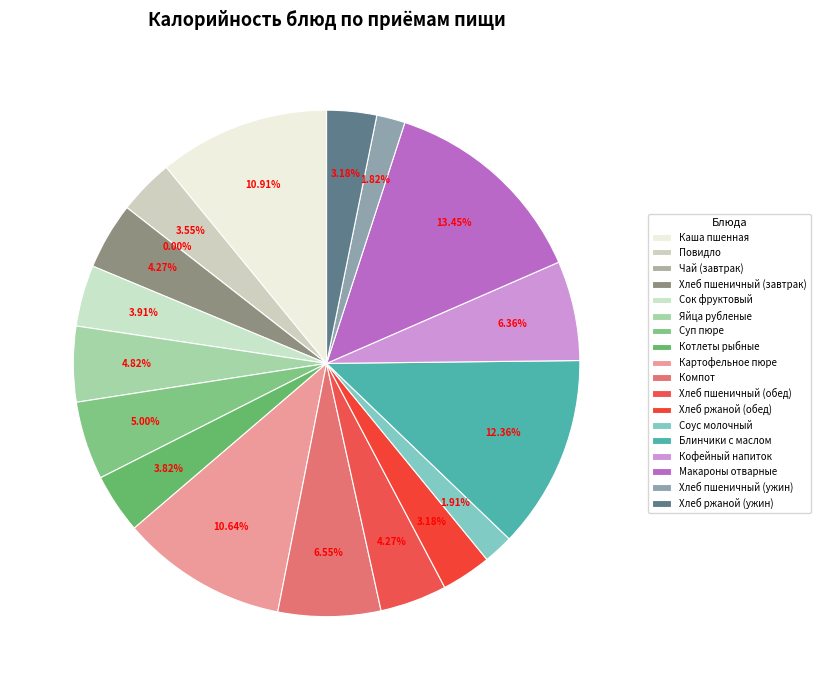

To the nearest percent, what is the difference between the Хлеб пшеничный (завтрак) and Макароны отварные slice percentages?

9%